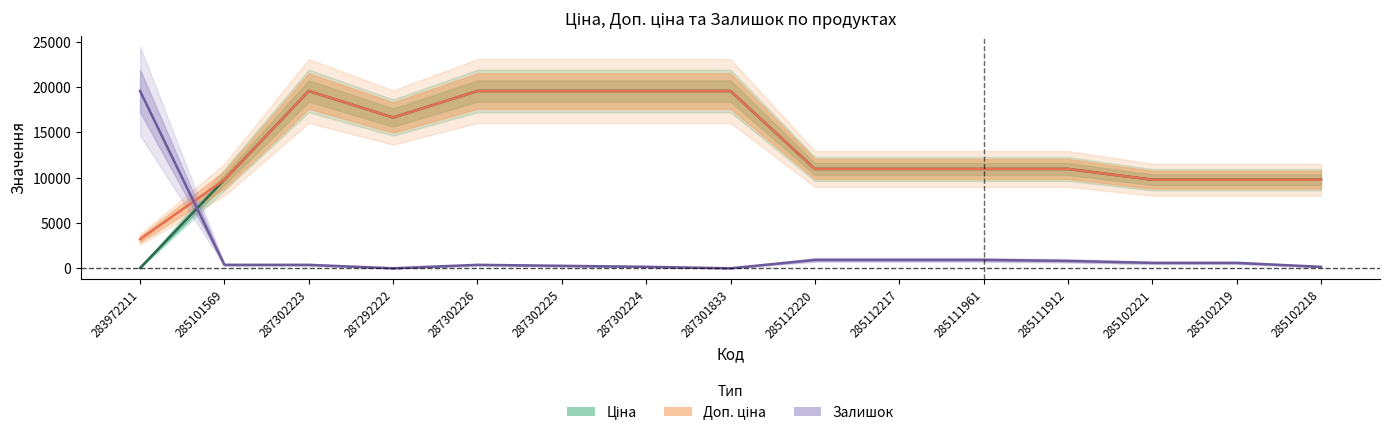

Which has a higher value, 285111912 or 287302223?

287302223